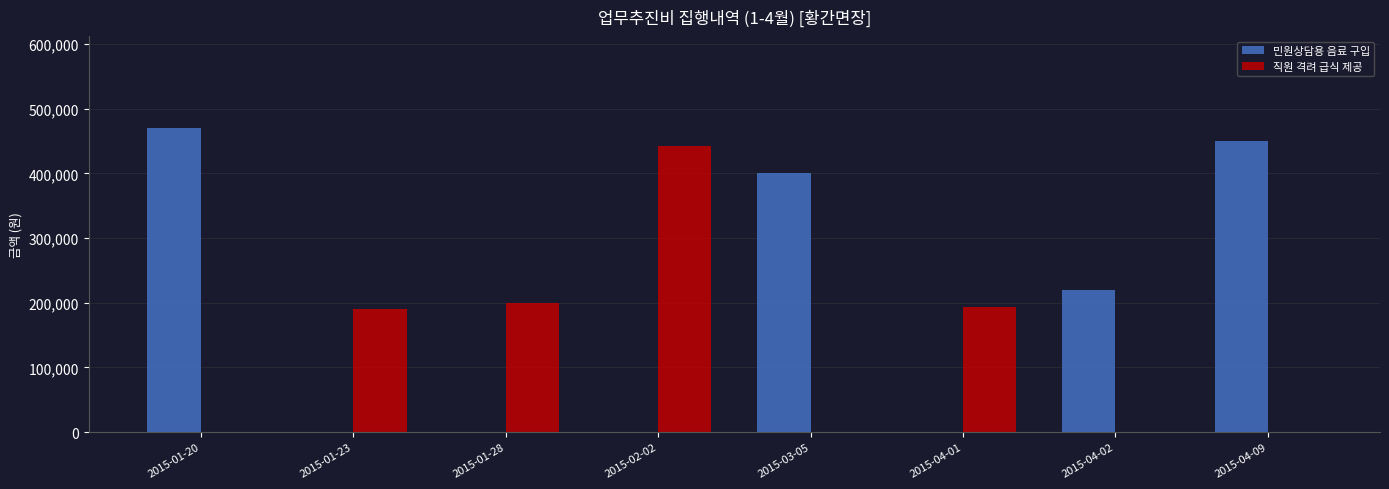

What is the maximum value for 직원 격려 급식 제공?

442000